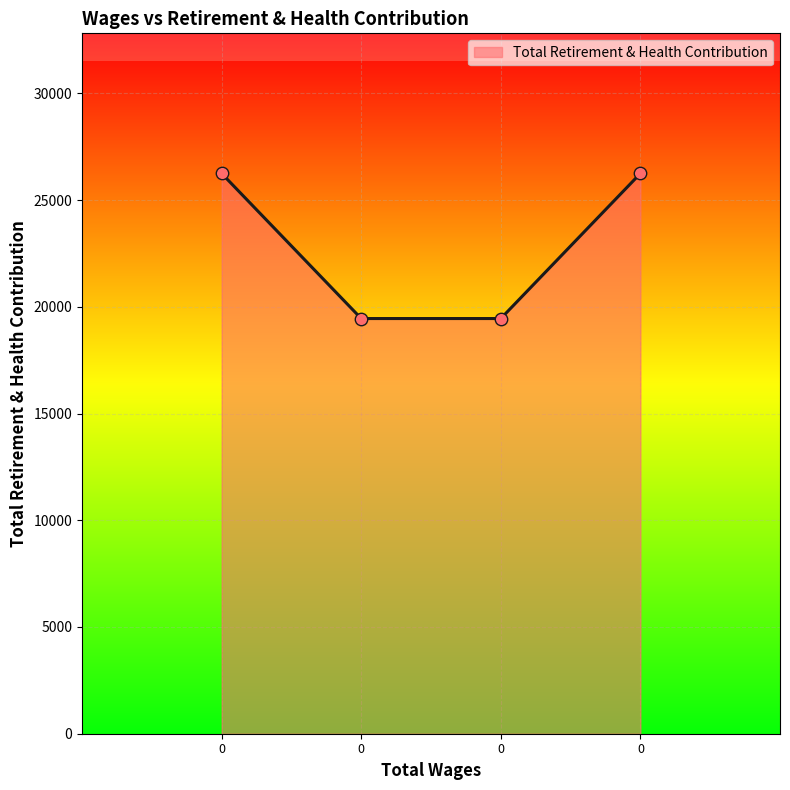

Count the number of data series in this chart.

1